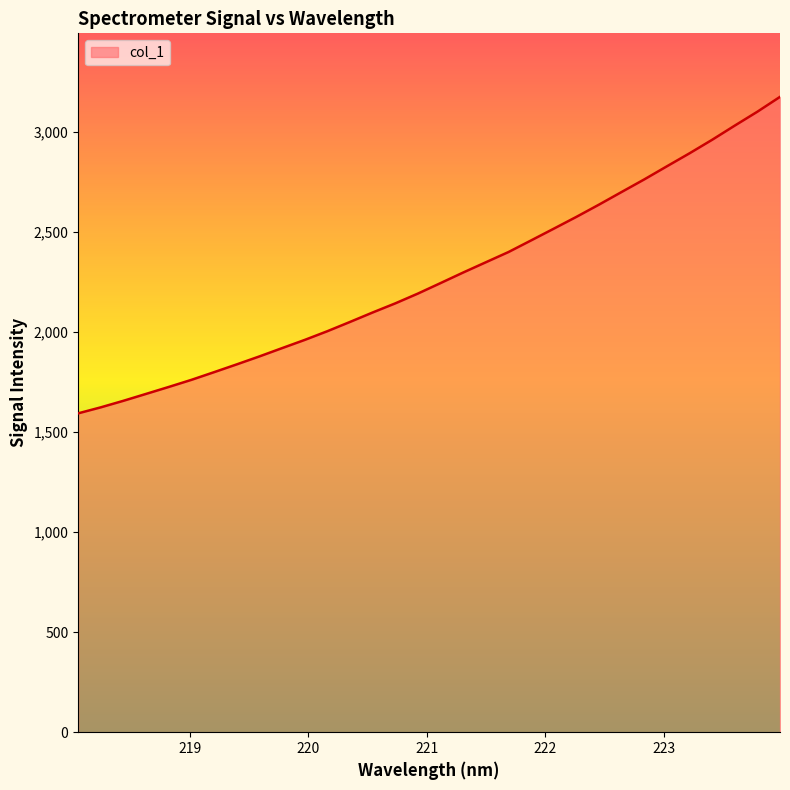

How many lines are shown in the chart?

1